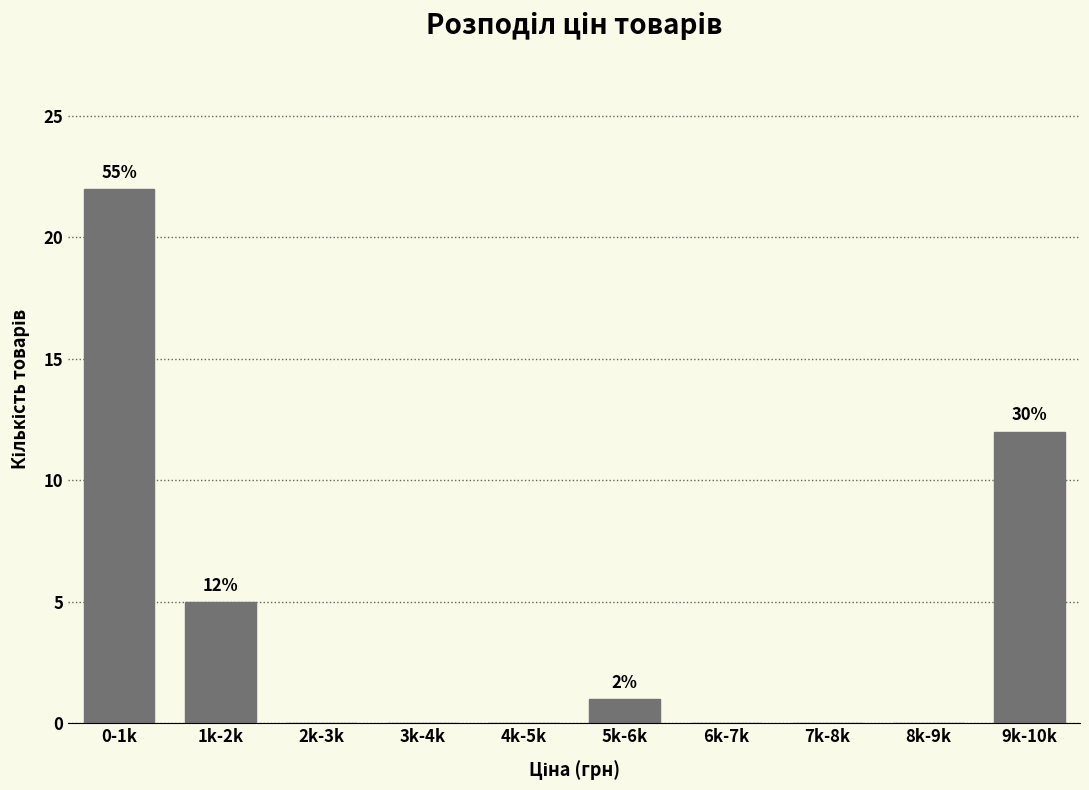

Reading left to right, what are all the values shown in this chart?

0-1k=22	1k-2k=5	2k-3k=0	3k-4k=0	4k-5k=0	5k-6k=1	6k-7k=0	7k-8k=0	8k-9k=0	9k-10k=12